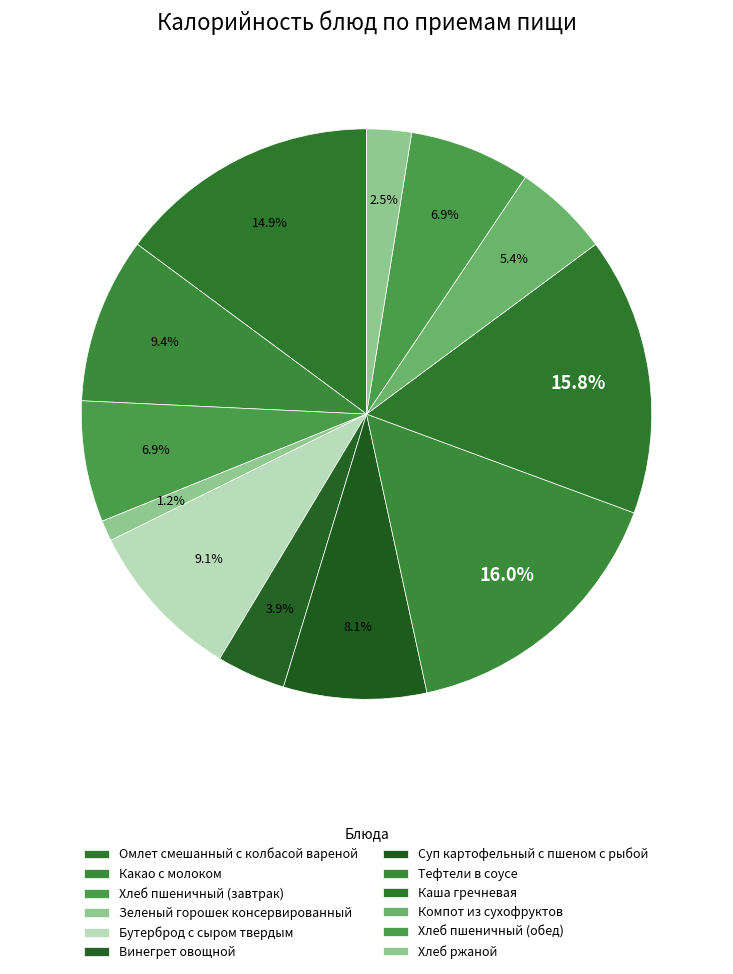

Which has a higher value, Хлеб ржаной or Омлет смешанный с колбасой вареной?

Омлет смешанный с колбасой вареной